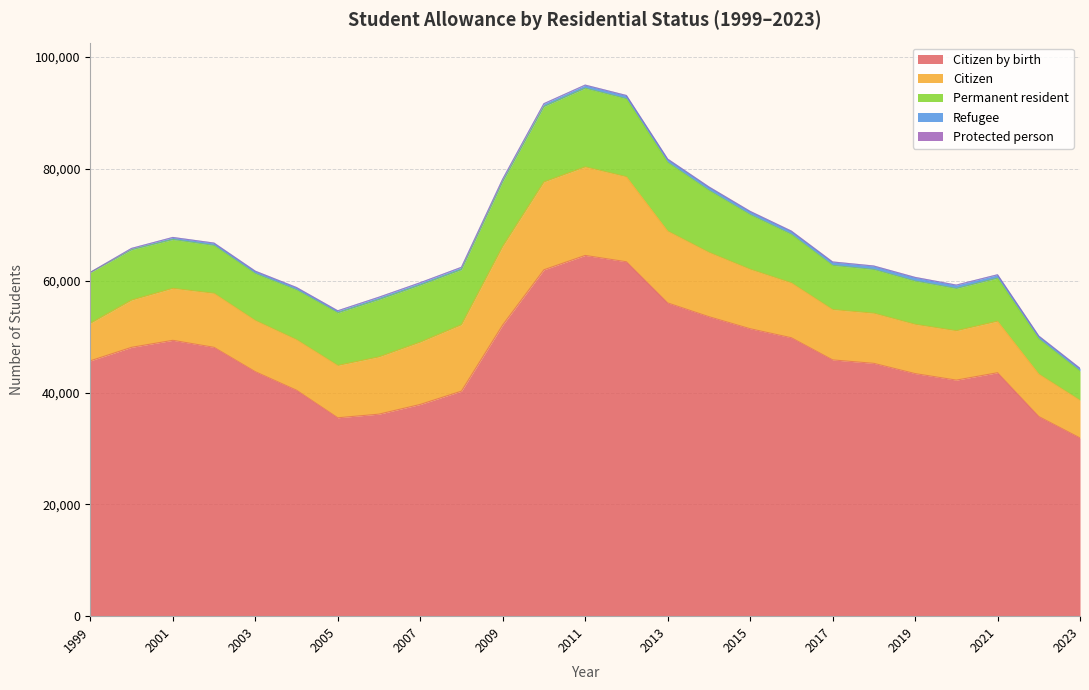

How many lines are shown in the chart?

5